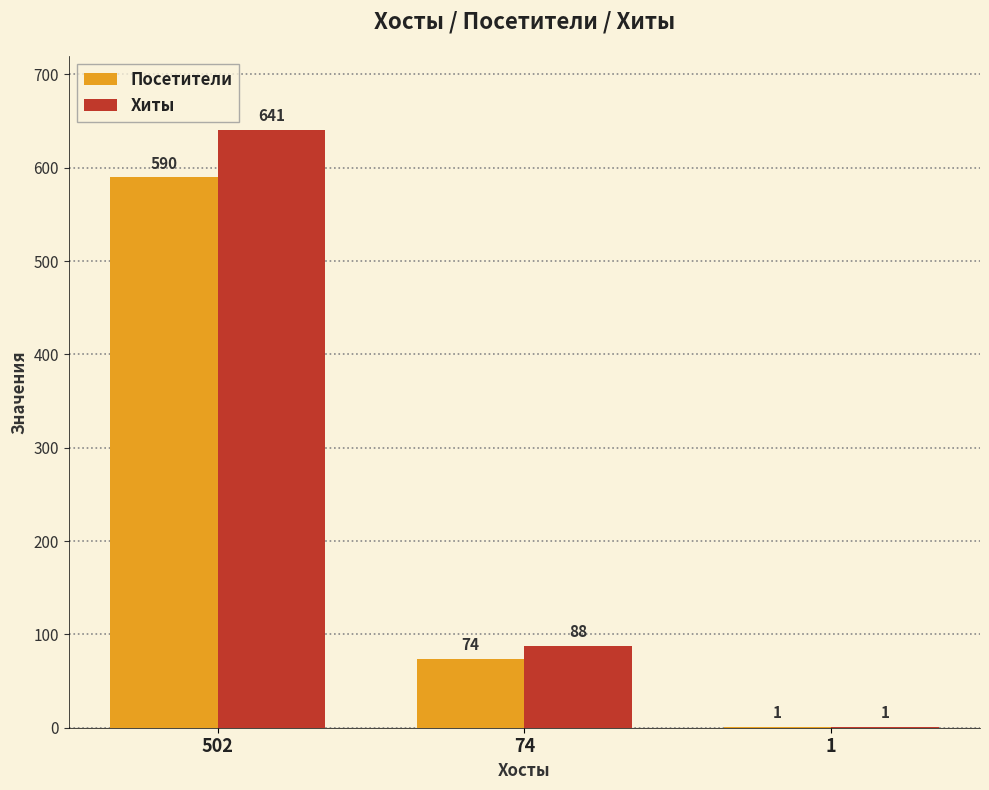

What is the sum of the Посетители values at 1 and 74?

75